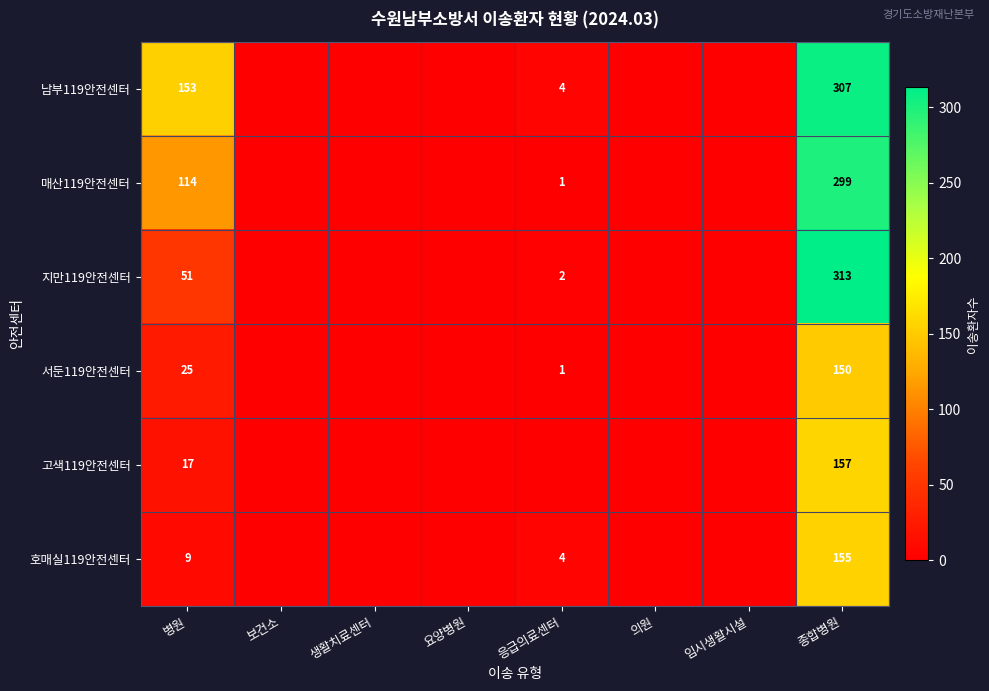

Which series changed the most between 병원 and 종합병원?

지만119안전센터